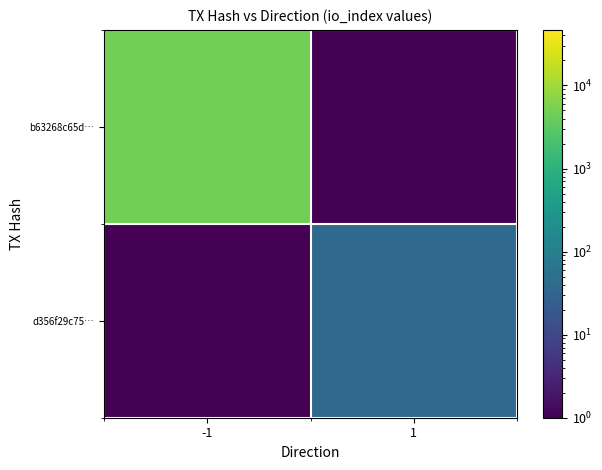

List the series in order of their peak value, lowest first.

d356f29c75…, b63268c65d…